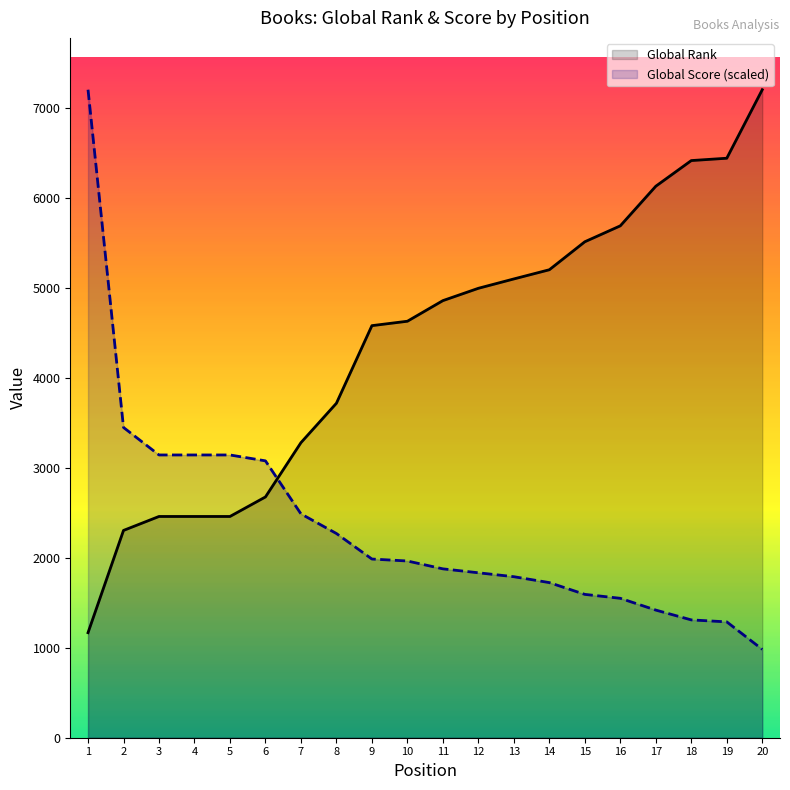

True or false: Global Rank has more than 2 interior local peaks.

False